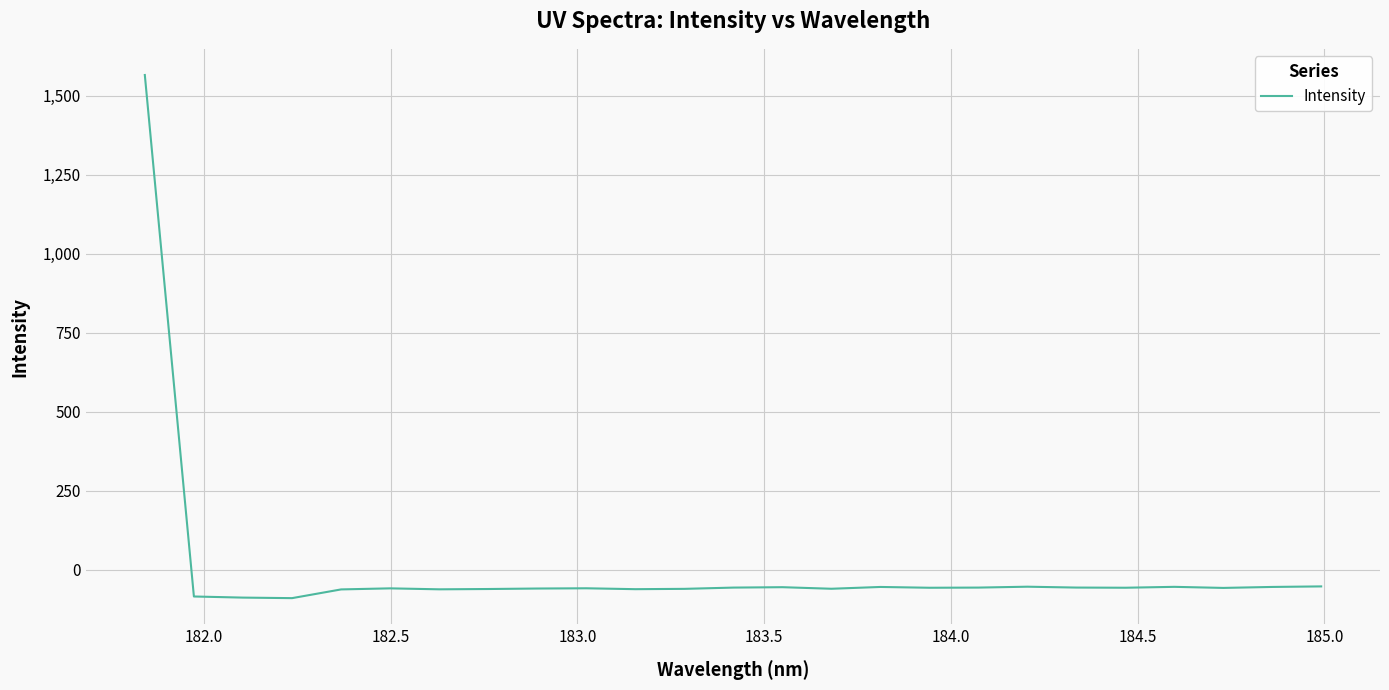

Does the chart display data point markers on the line(s)?

No